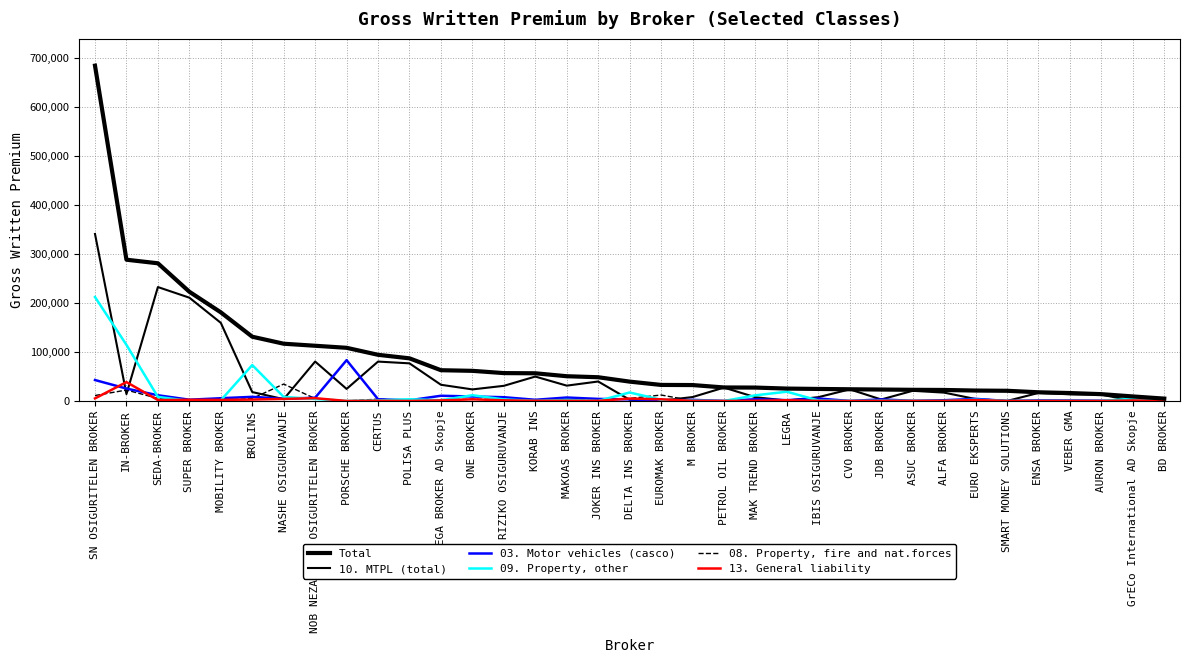

True or false: 13. General liability and 09. Property, other intersect in this chart.

True